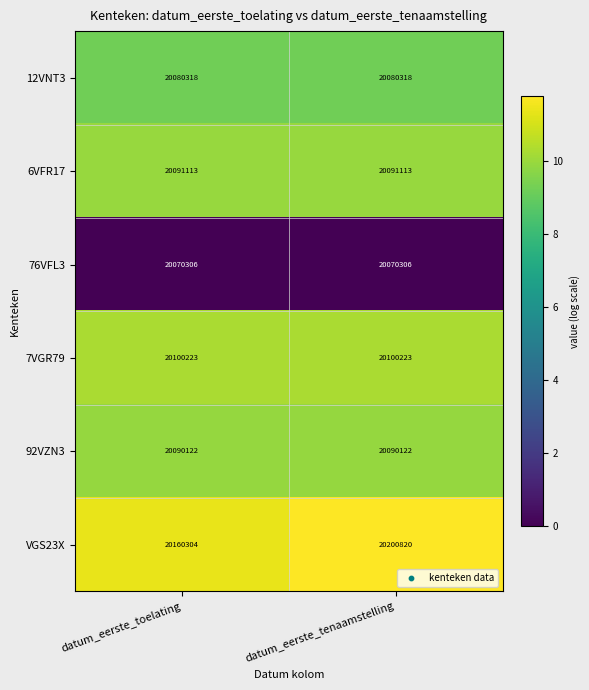

Which series has the largest range (max minus min)?

VGS23X